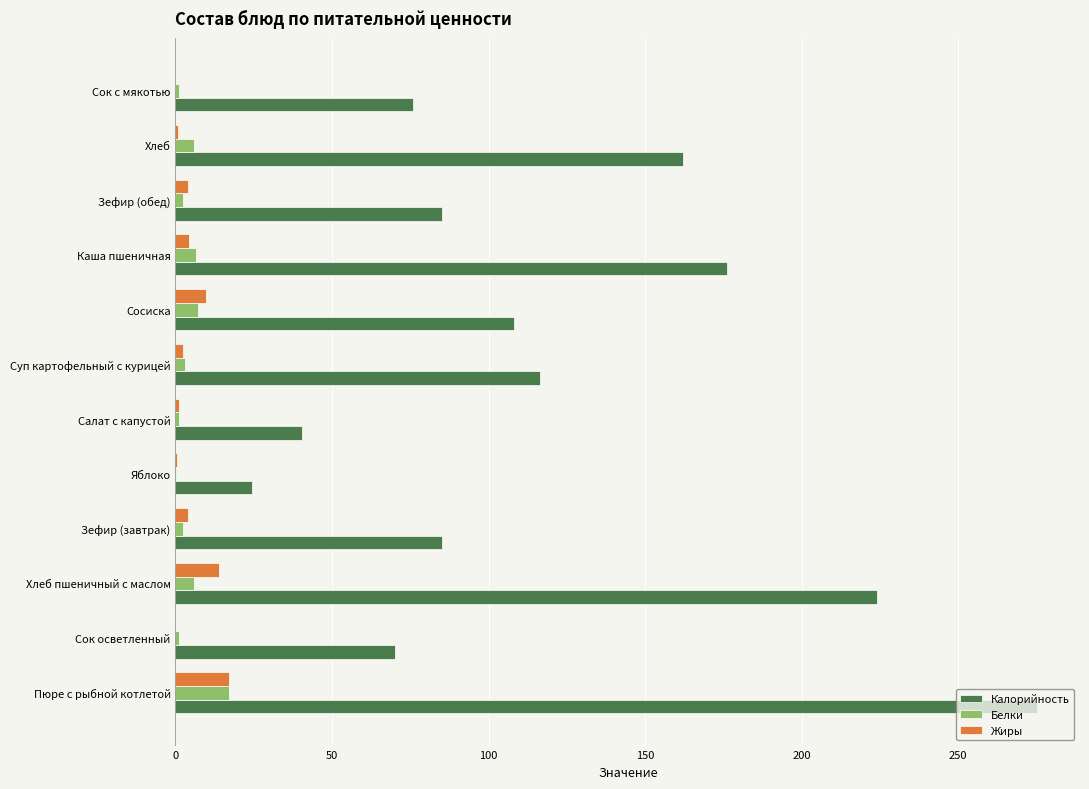

Is it true that Калорийность equals 326.1 at Хлеб пшеничный с маслом?

False